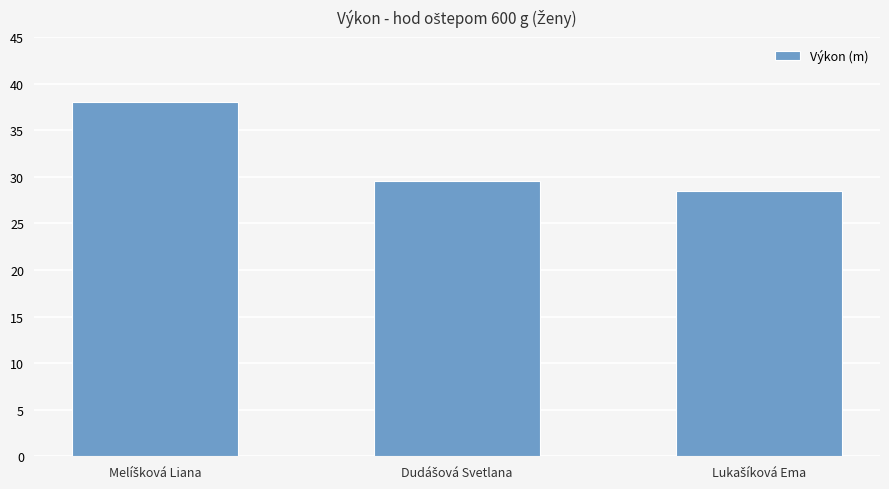

Reading right to left, transcribe all the data shown in this chart.

28.5	29.6	38.0